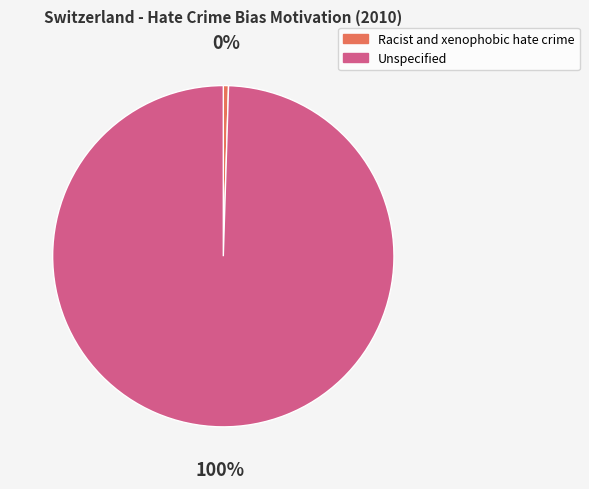

Is the sum of Racist and xenophobic hate crime and Unspecified greater than half?

Yes